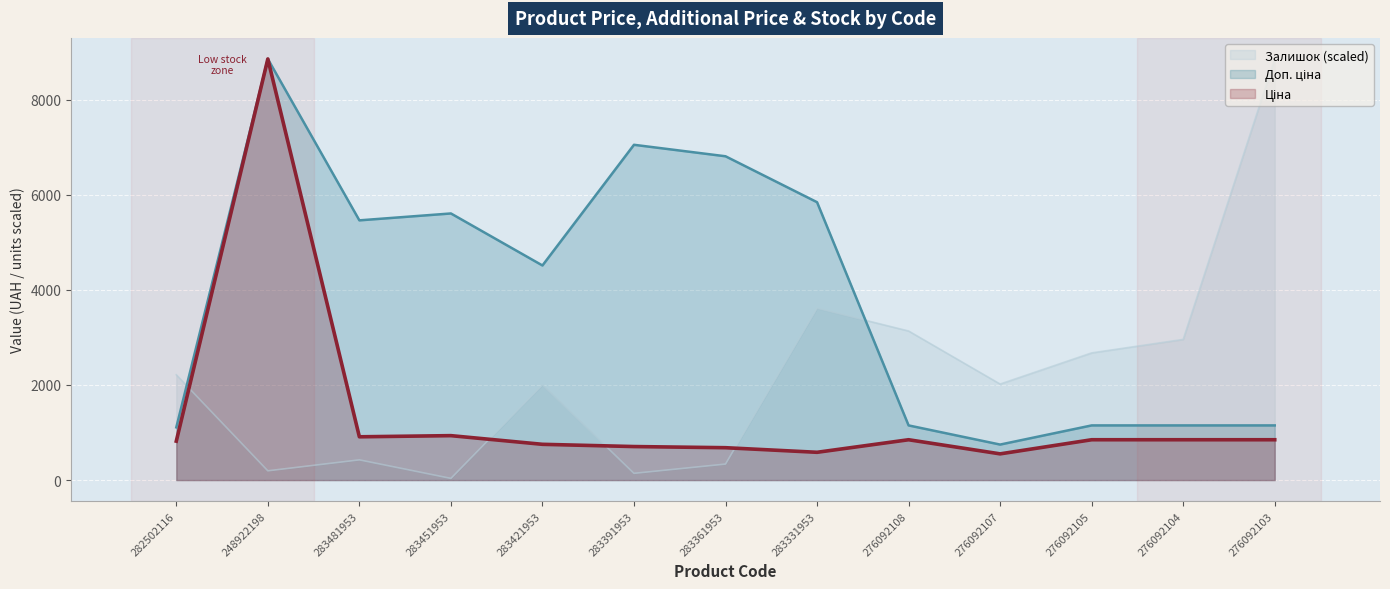

At 282502116, list the series in order from largest to smallest.

Залишок, Доп. ціна, Ціна